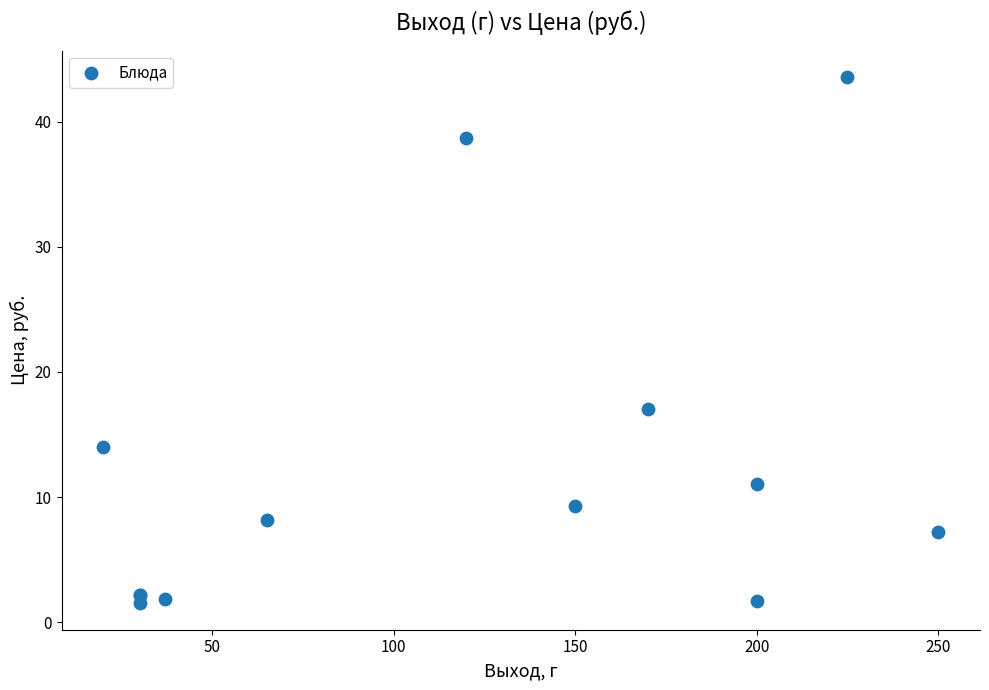

What Y value in the scatter plot is closest to 22?

17.0